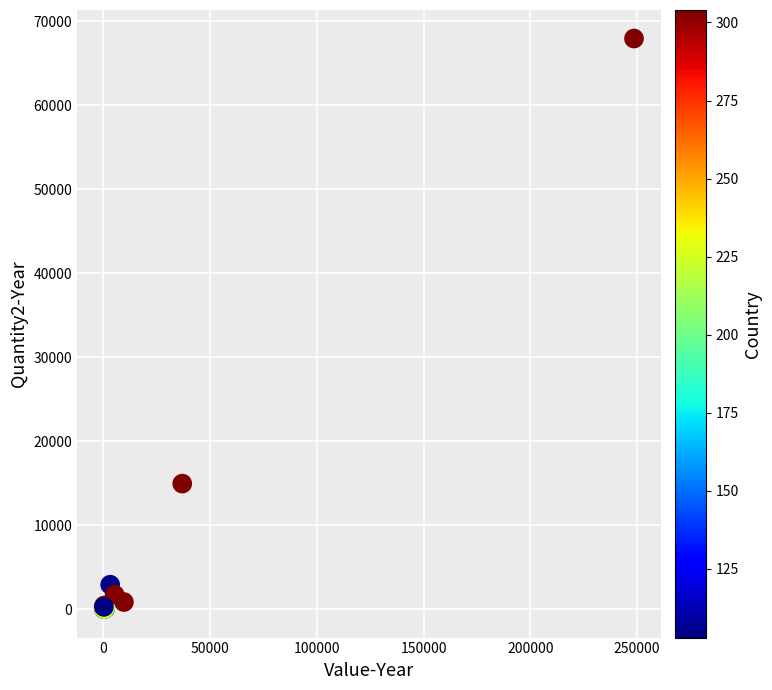

What Y value in the scatter plot is closest to 33979?

14950